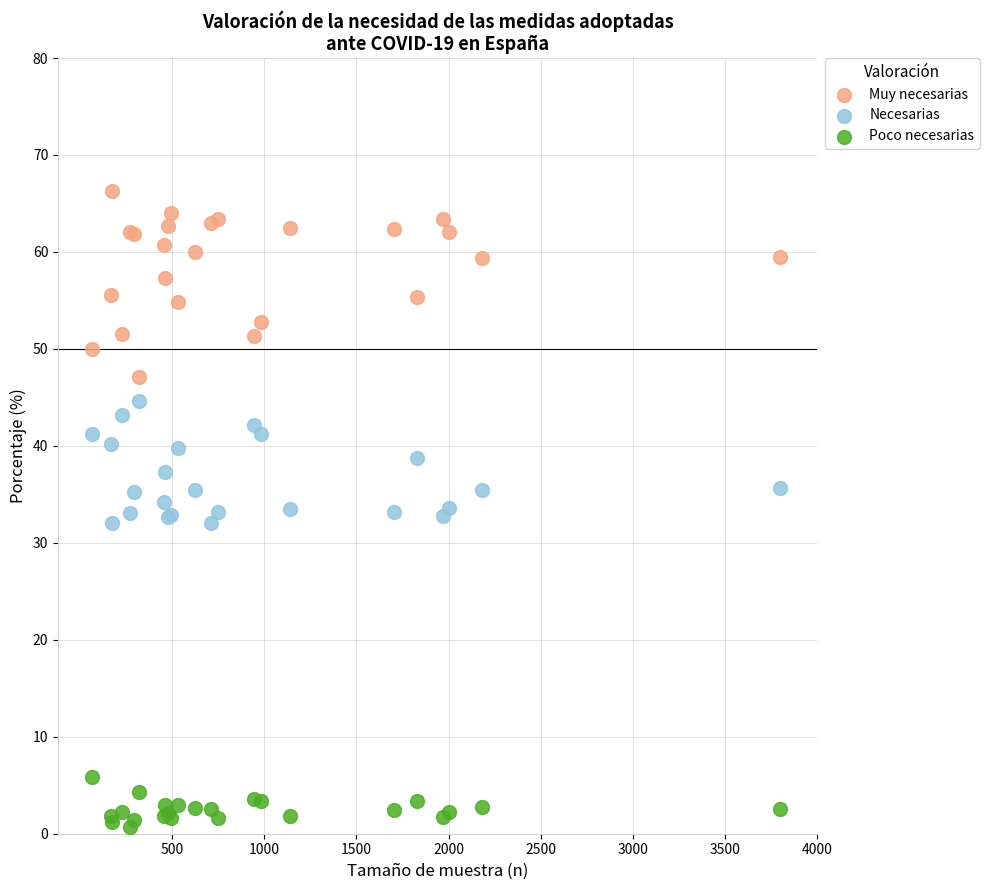

Which series contains the lowest Y value?

Poco necesarias